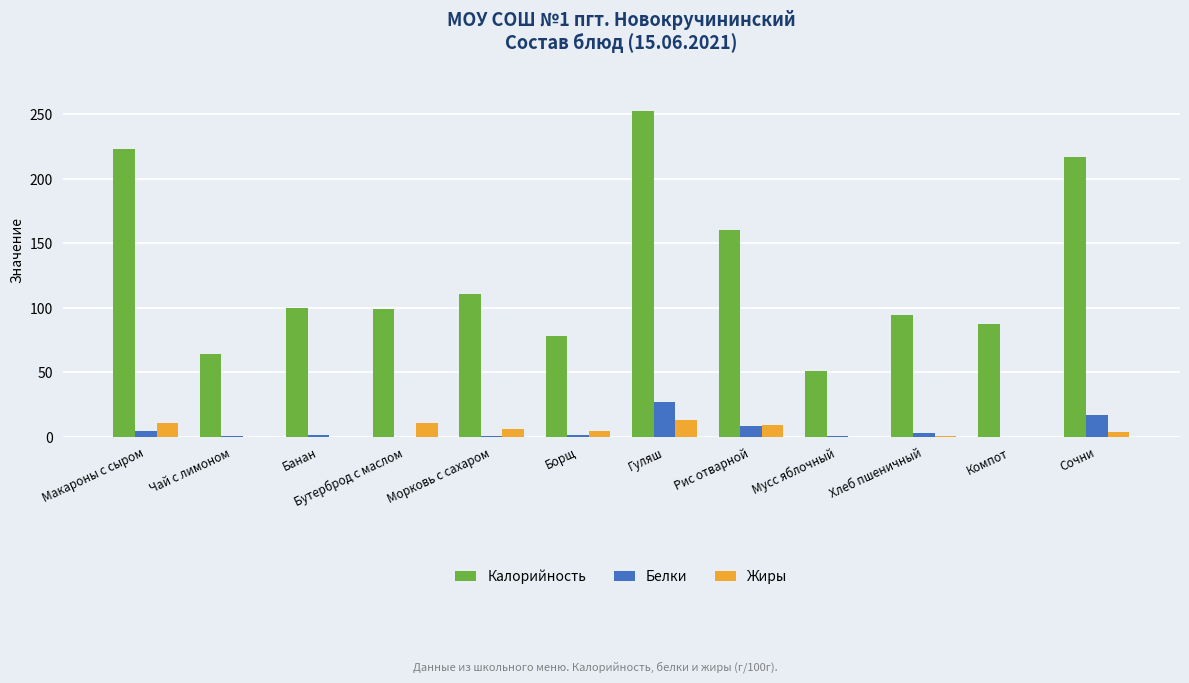

Which series changed the most between Банан and Рис отварной?

Калорийность